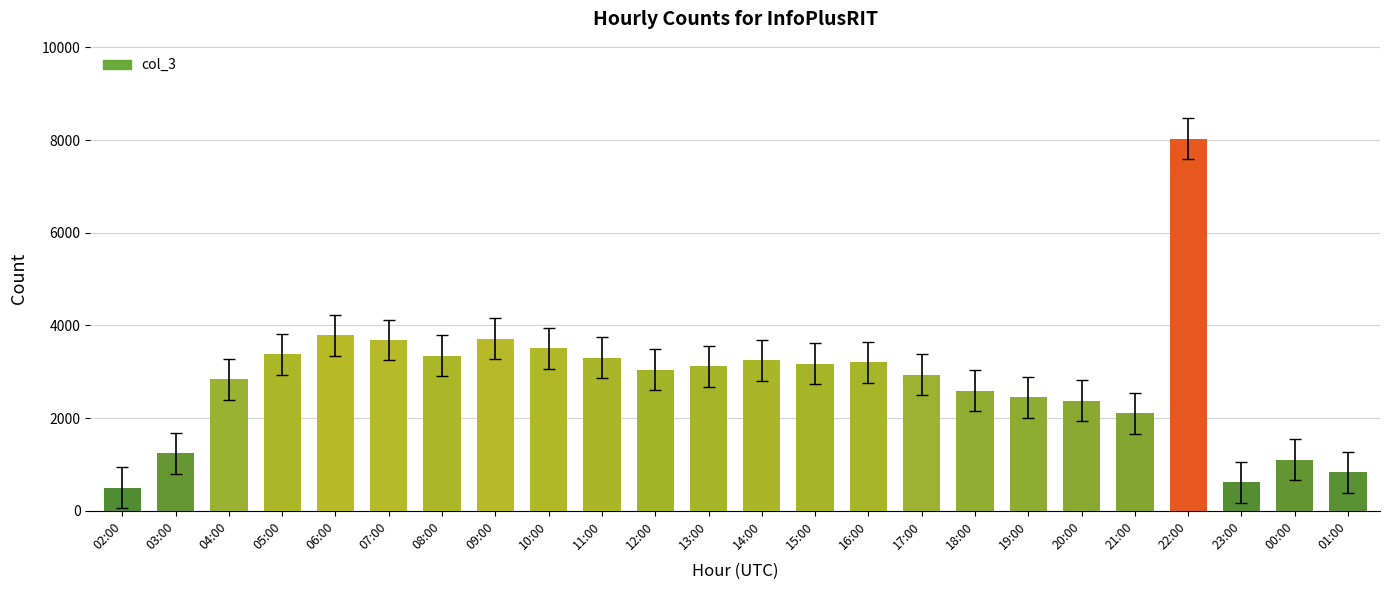

The chart shows a value of 3248 at 22:00. True or false?

False